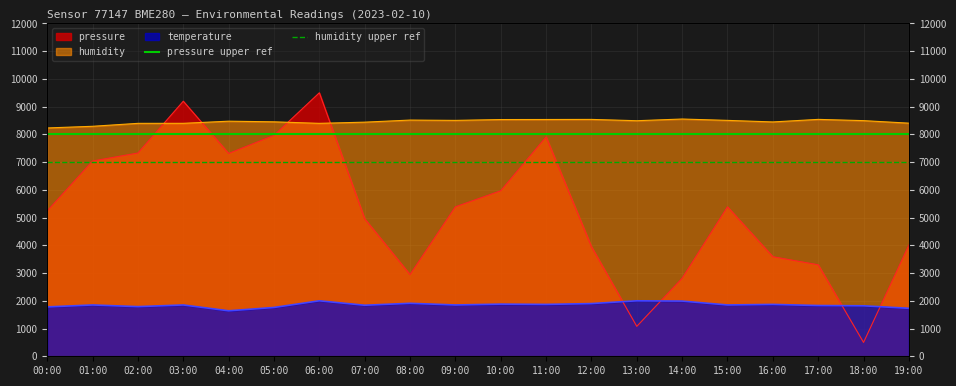

What is the average value of the humidity upper ref series?

7000